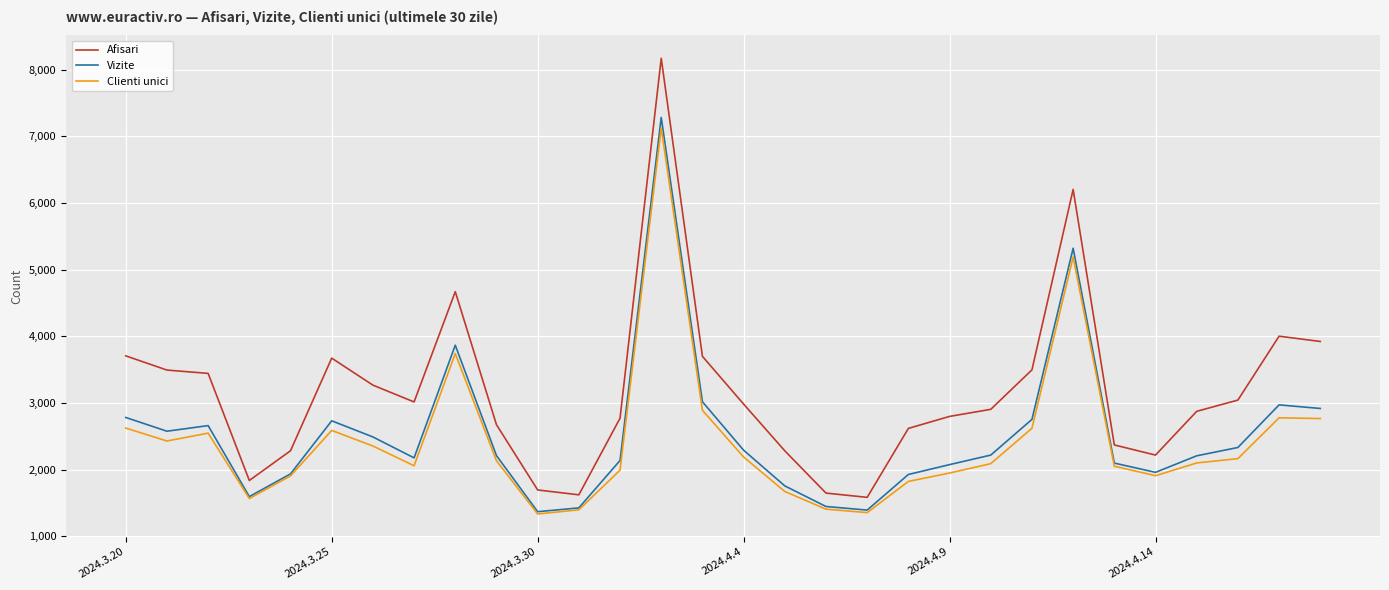

Which series has the largest total across all categories?

Afisari